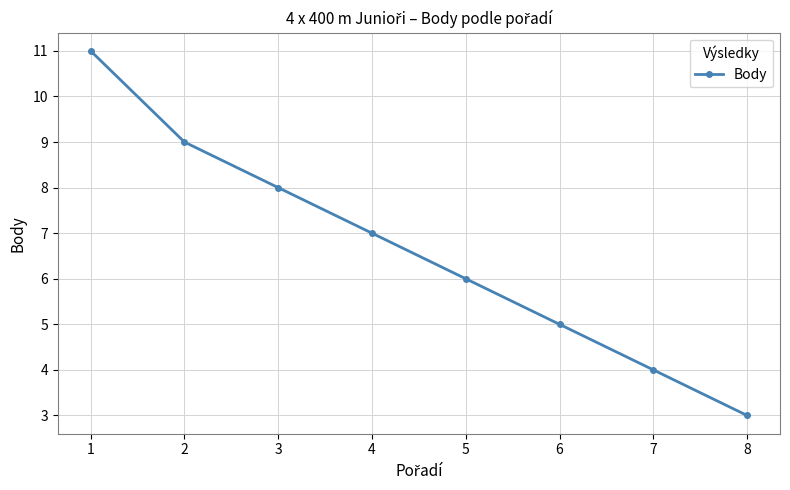

What is the sum of all values?

53